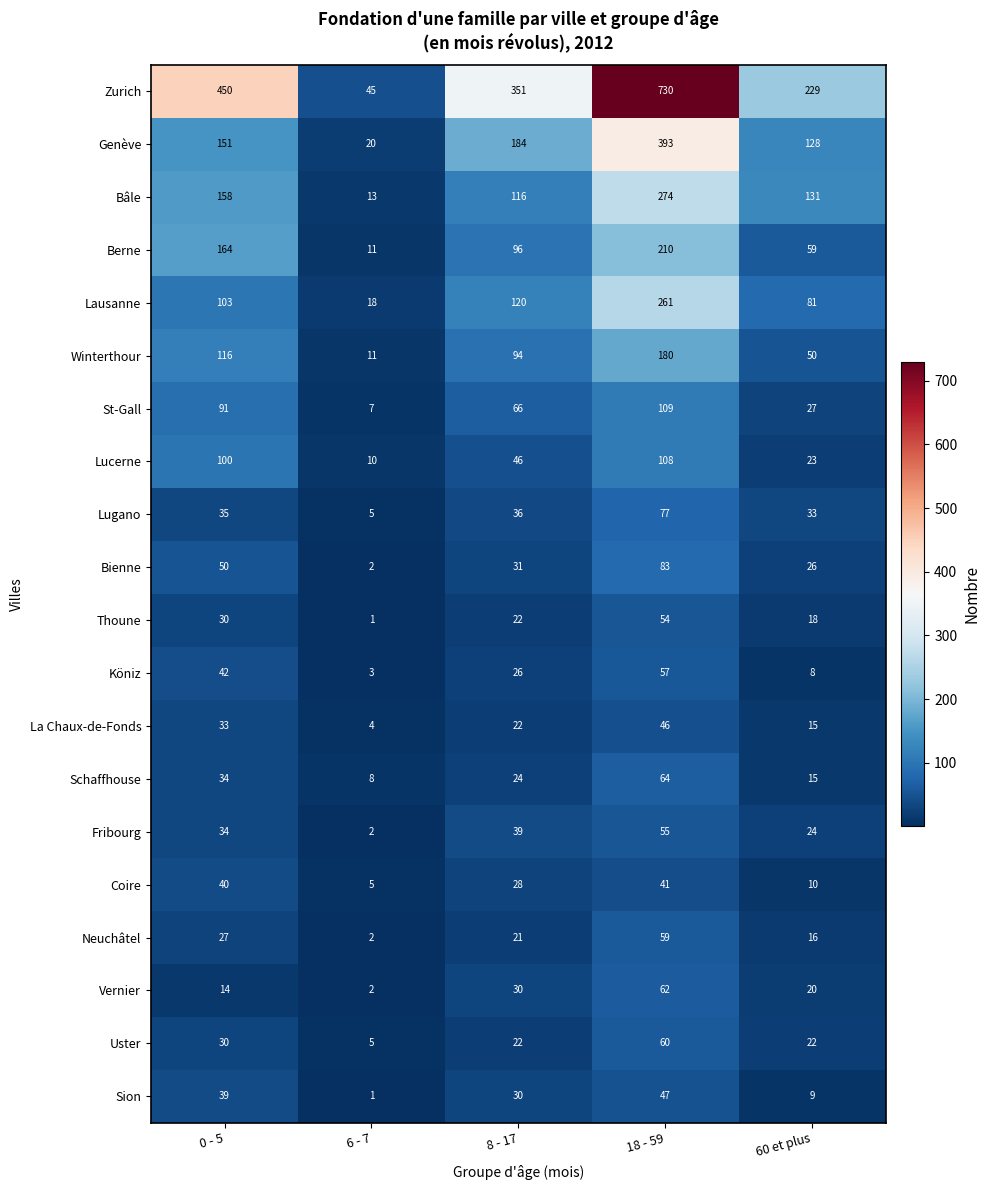

What is the sum of all Köniz values?

136